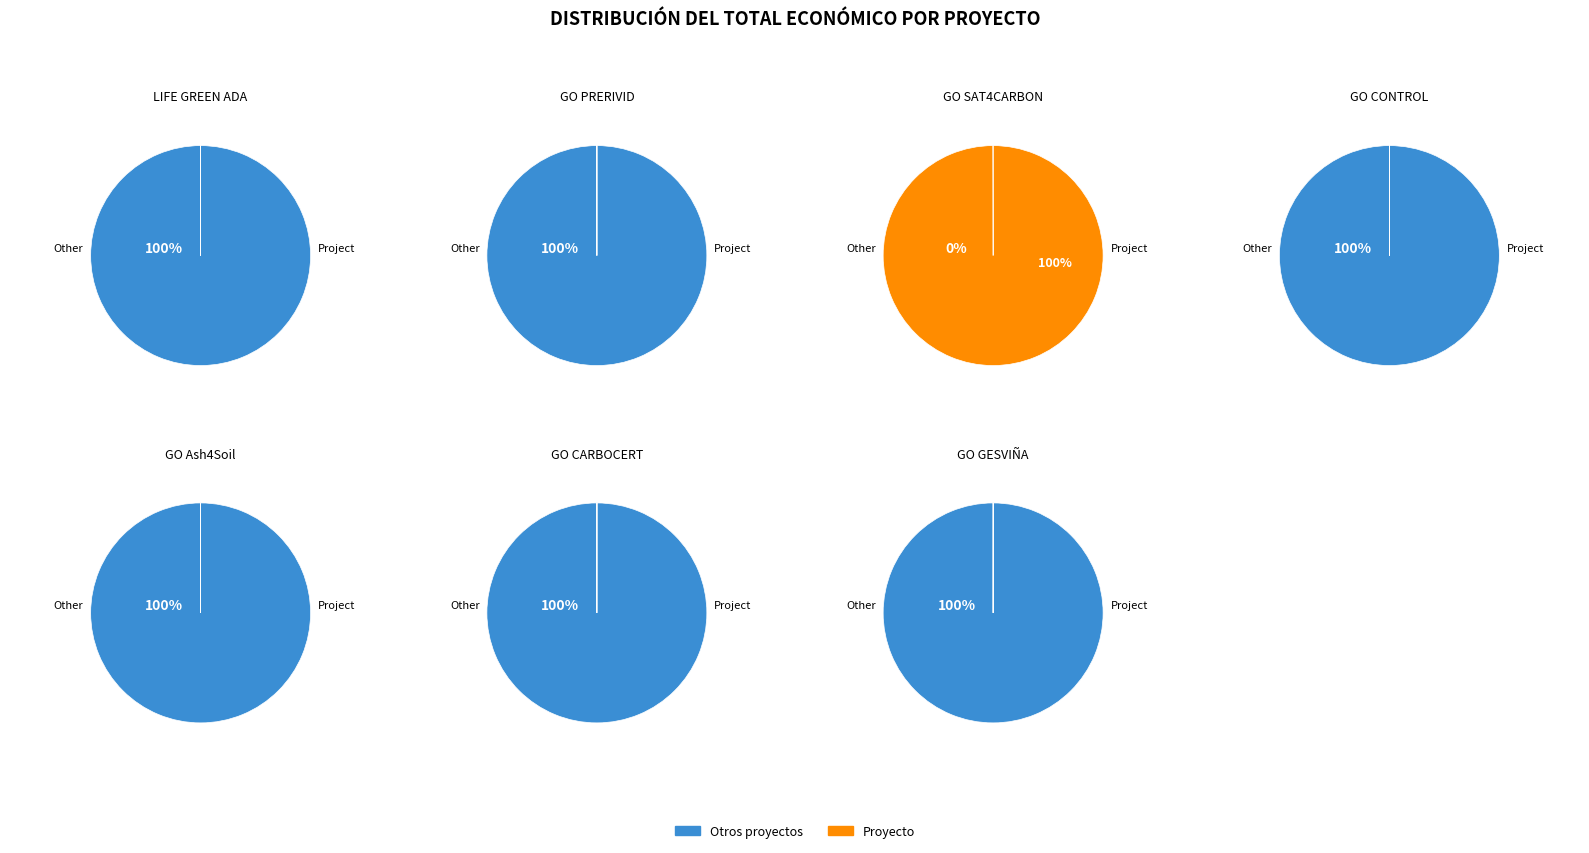

Which has a higher value, GO GESVIÑA or GO CONTROL?

GO GESVIÑA